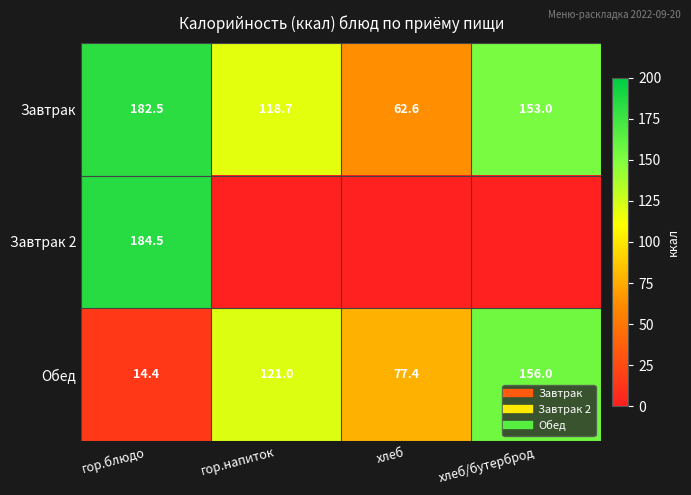

The Обед series shows 14.4 at гор.блюдо. True or false?

True